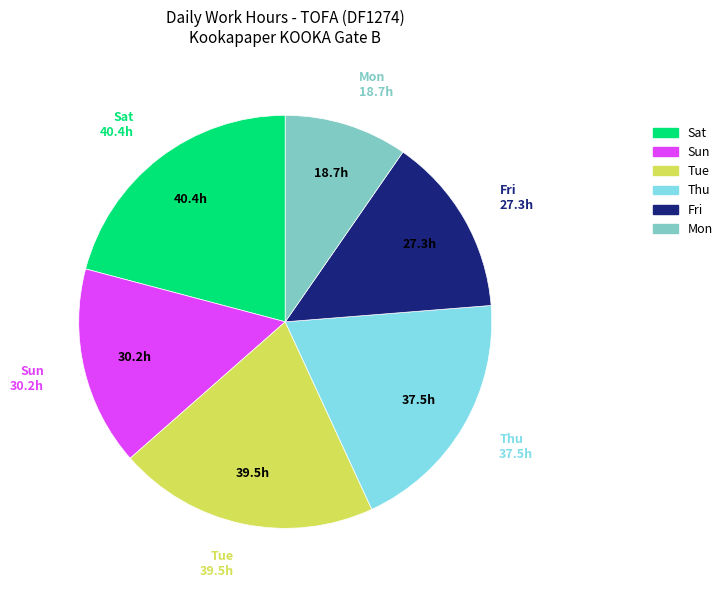

Does any single category account for the majority?

No